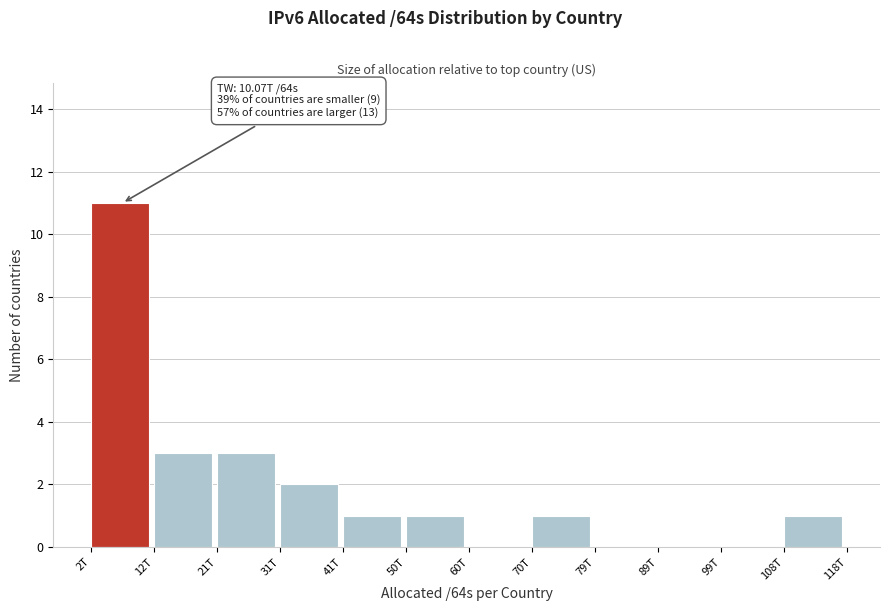

Reading left to right, transcribe all the data shown in this chart.

2T=11	12T=3	21T=3	31T=2	41T=1	50T=1	60T=0	70T=1	79T=0	89T=0	99T=0	108T=1